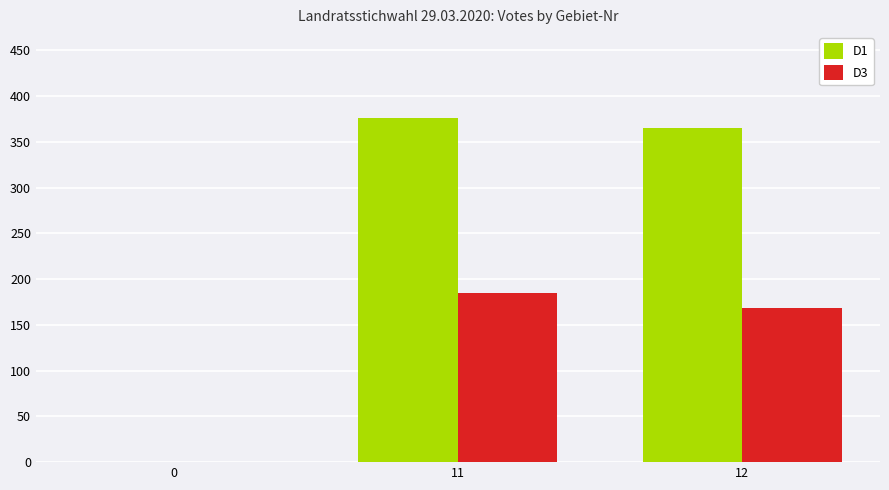

Between 11 and 12, which series saw the biggest shift?

D3